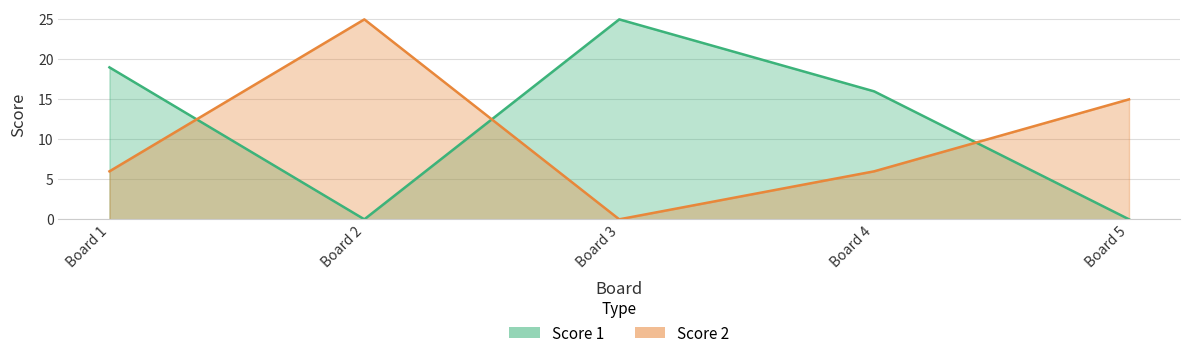

The Score 2 series shows 4 at Board 4. True or false?

False